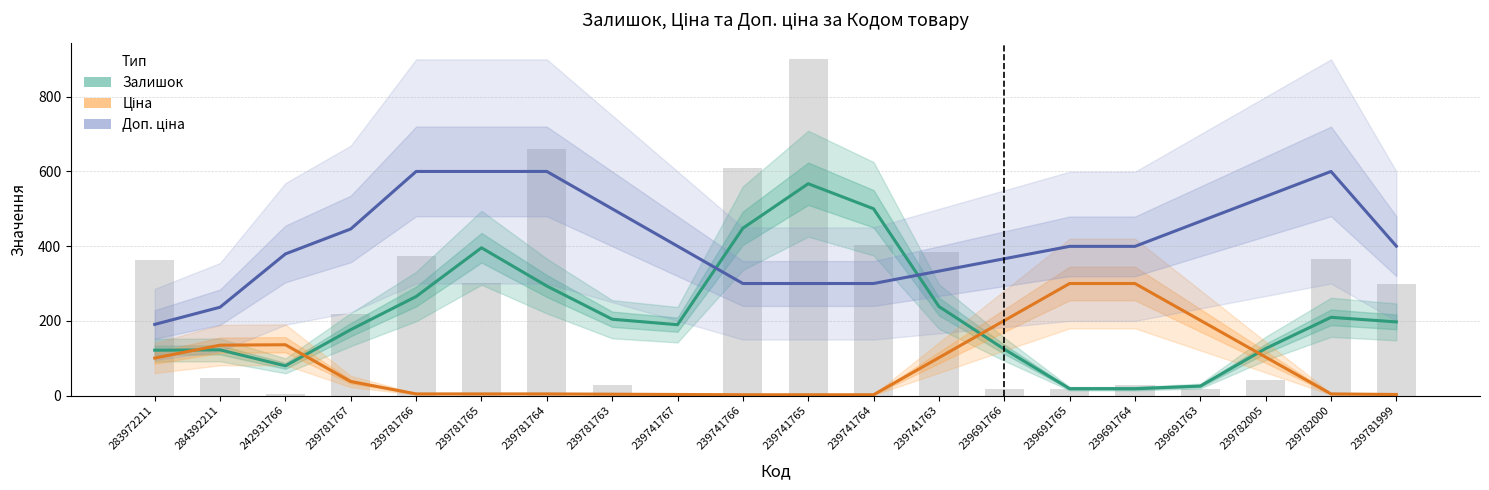

How many data points in Ціна are less than 37?

10